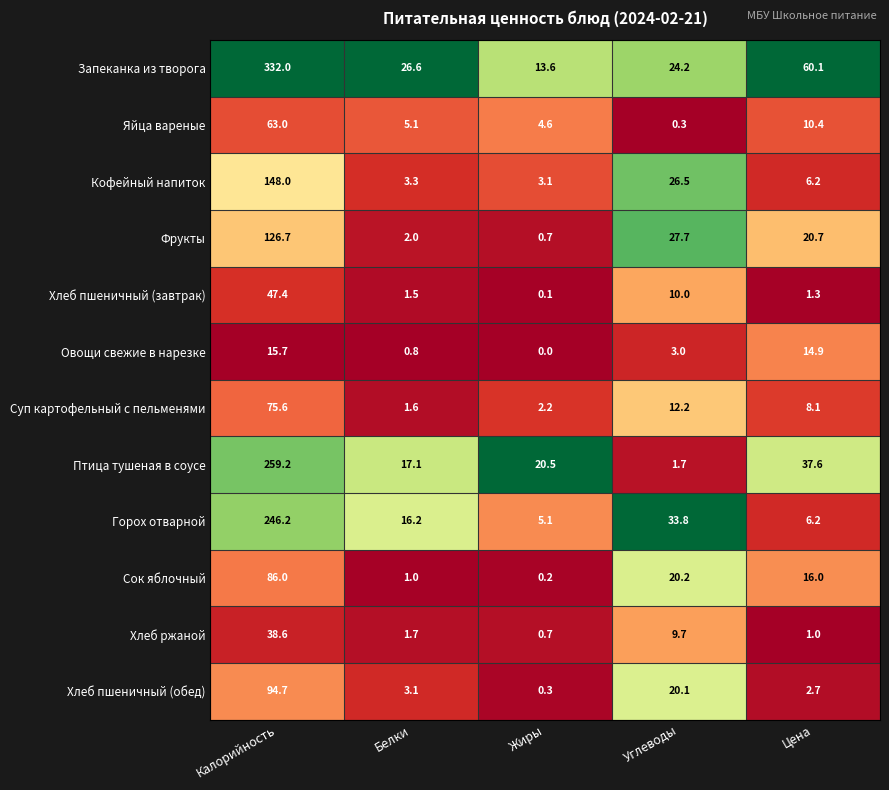

What is the average value of the Хлеб пшеничный (завтрак) series?

12.1